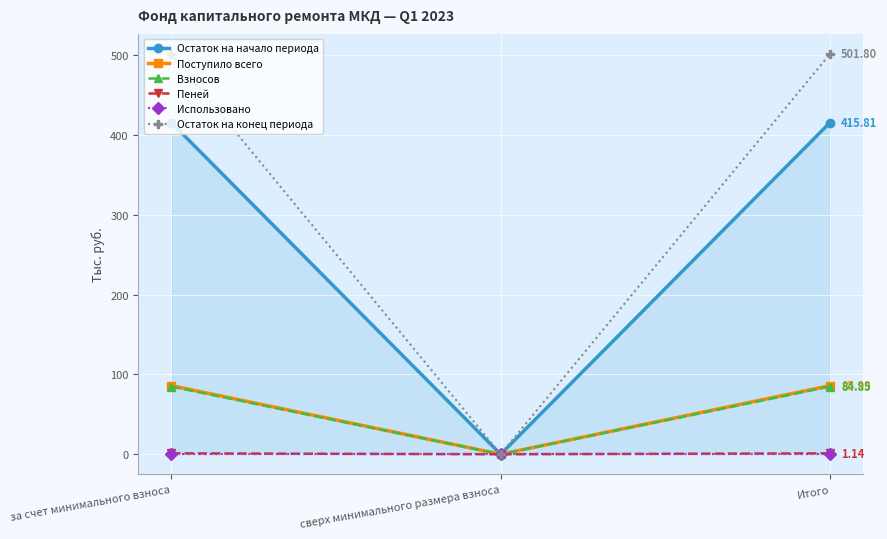

Between сверх минимального размера взноса and Итого, which is larger?

Итого